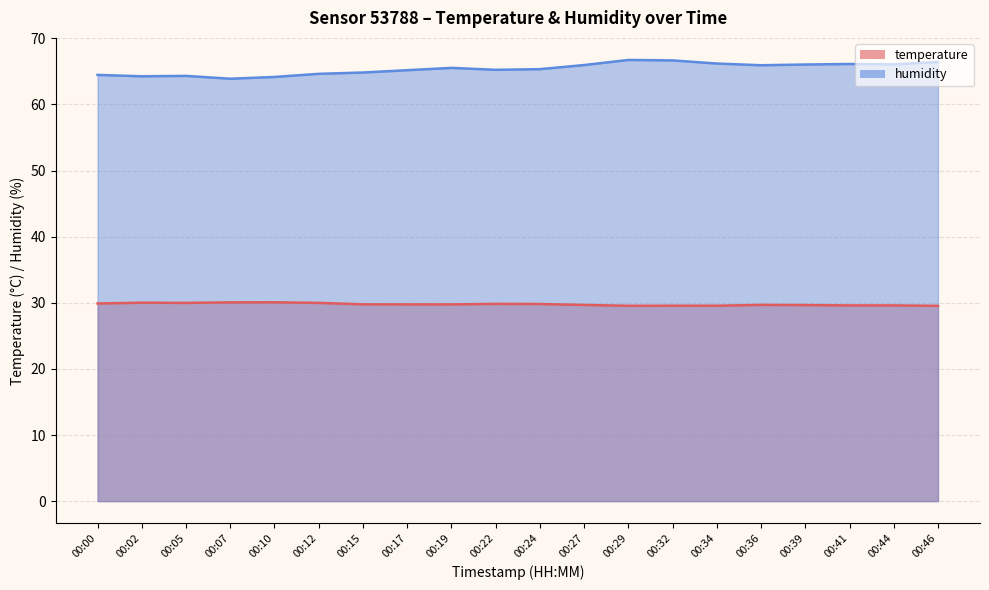

Which series changed the most between 00:24 and 00:46?

humidity